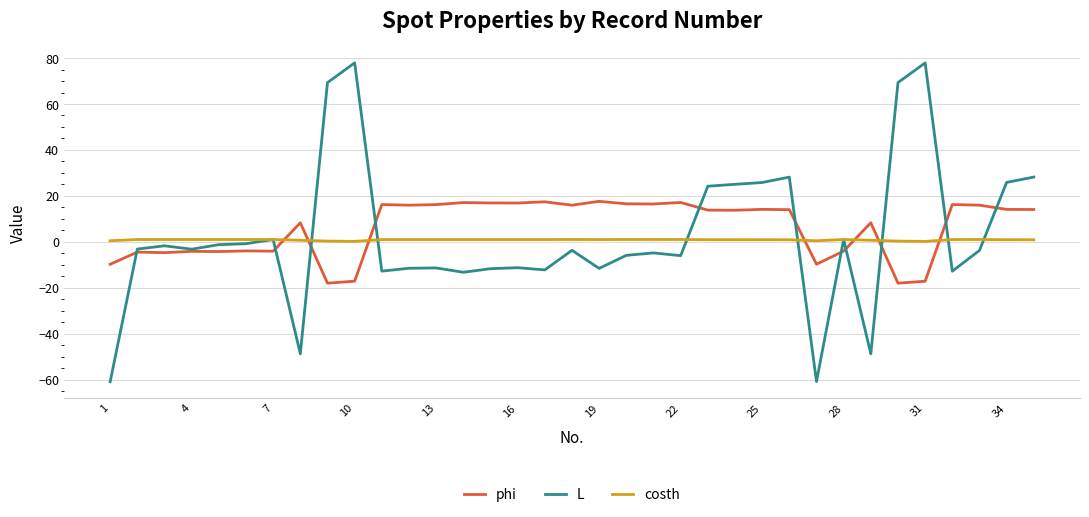

Which series has the widest spread of values?

L